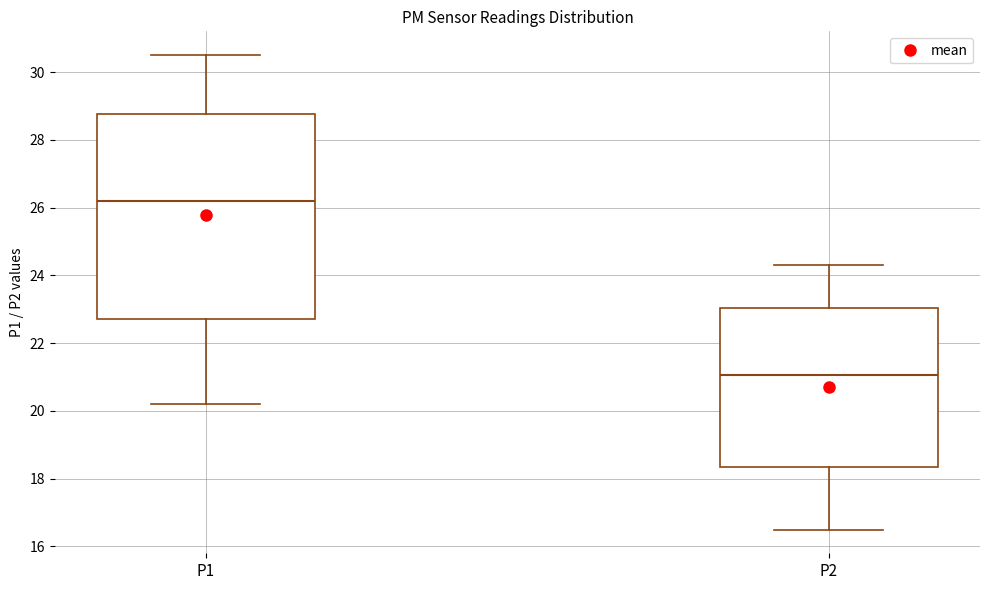

Comparing the boxes themselves (not the whiskers), which one is the tallest?

P1